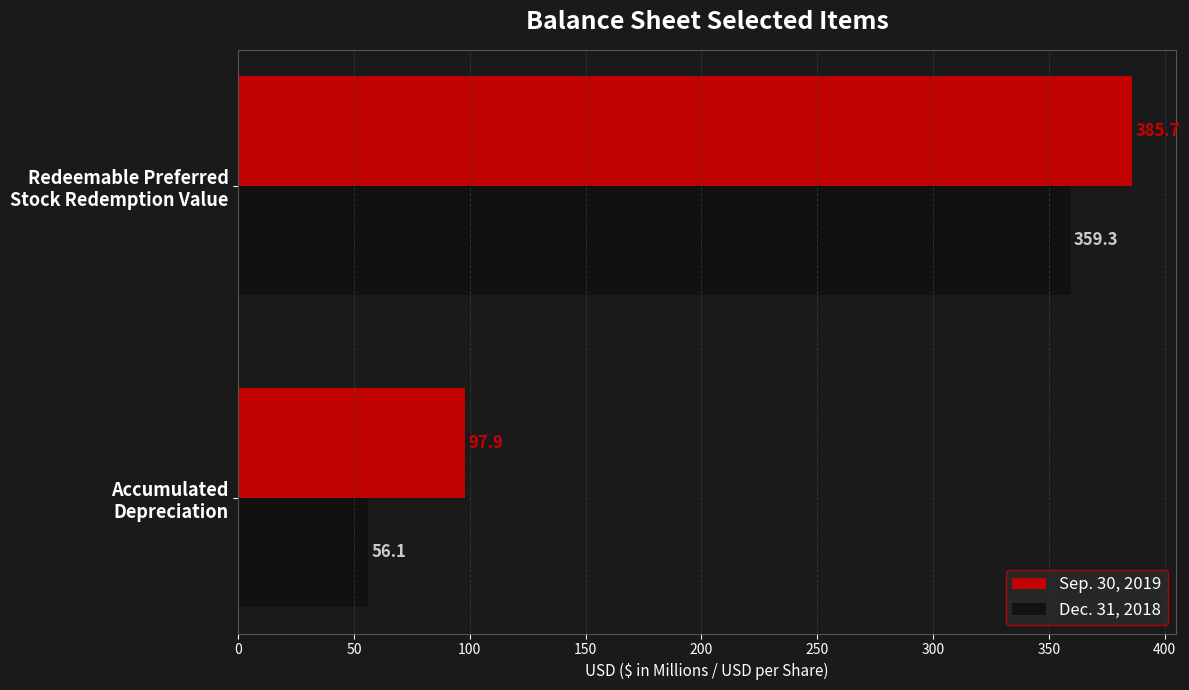

Count the number of categories in the chart.

2